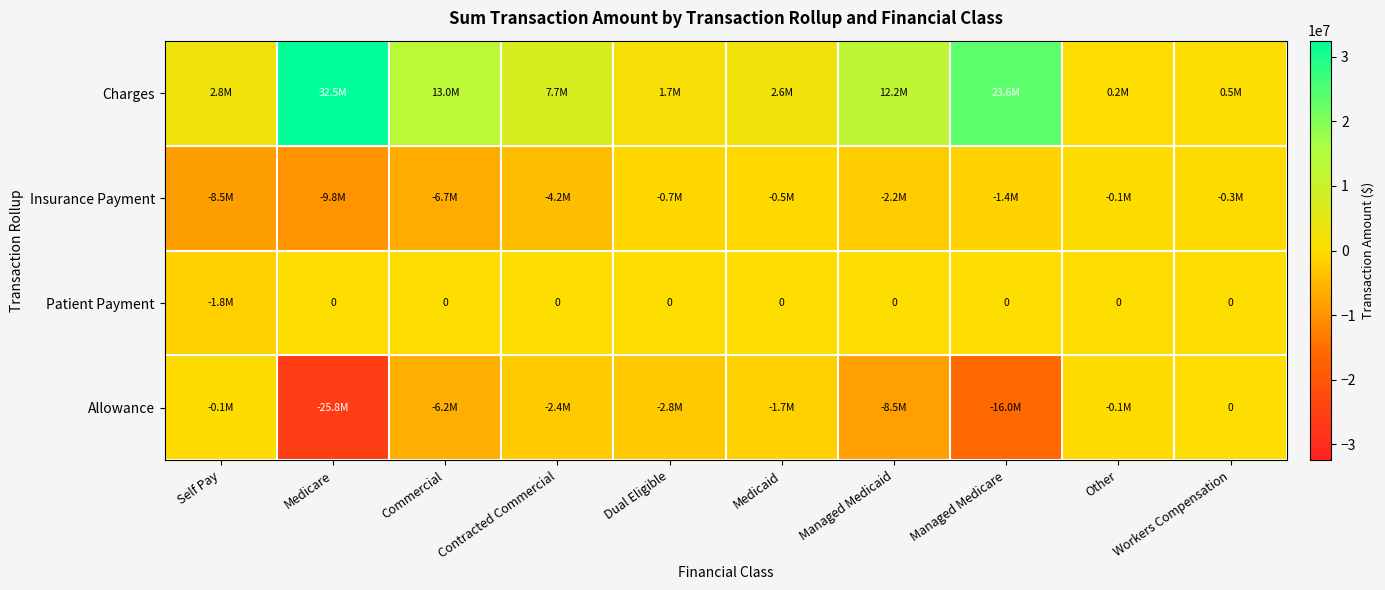

At which label does Insurance Payment reach its minimum?

Medicare